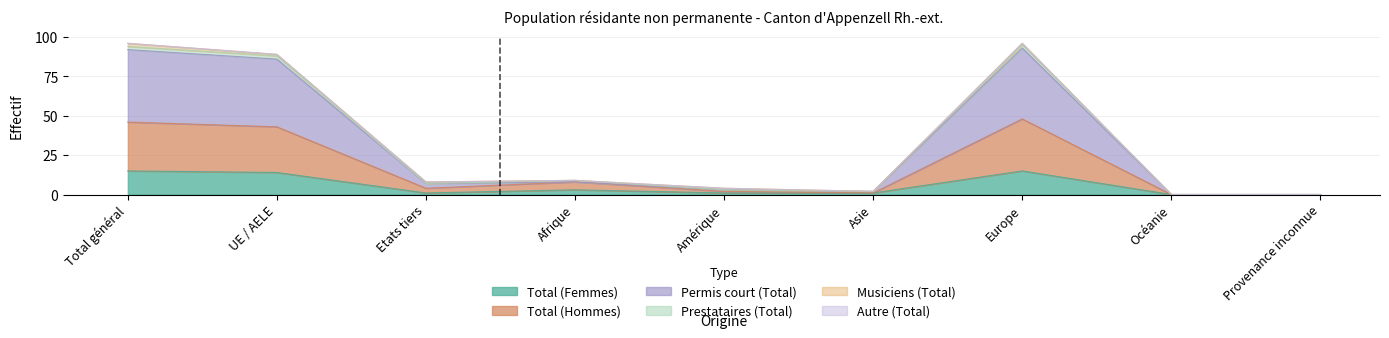

In Permis court (Total), how many points are lower than both neighbors (excluding endpoints)?

2